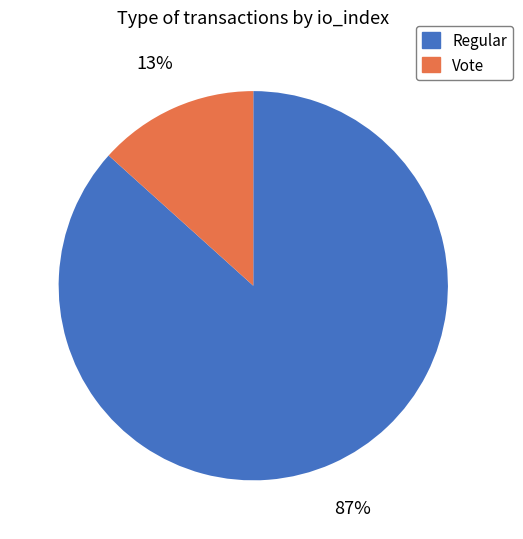

The Vote slice represents 13% of the pie. True or false?

True